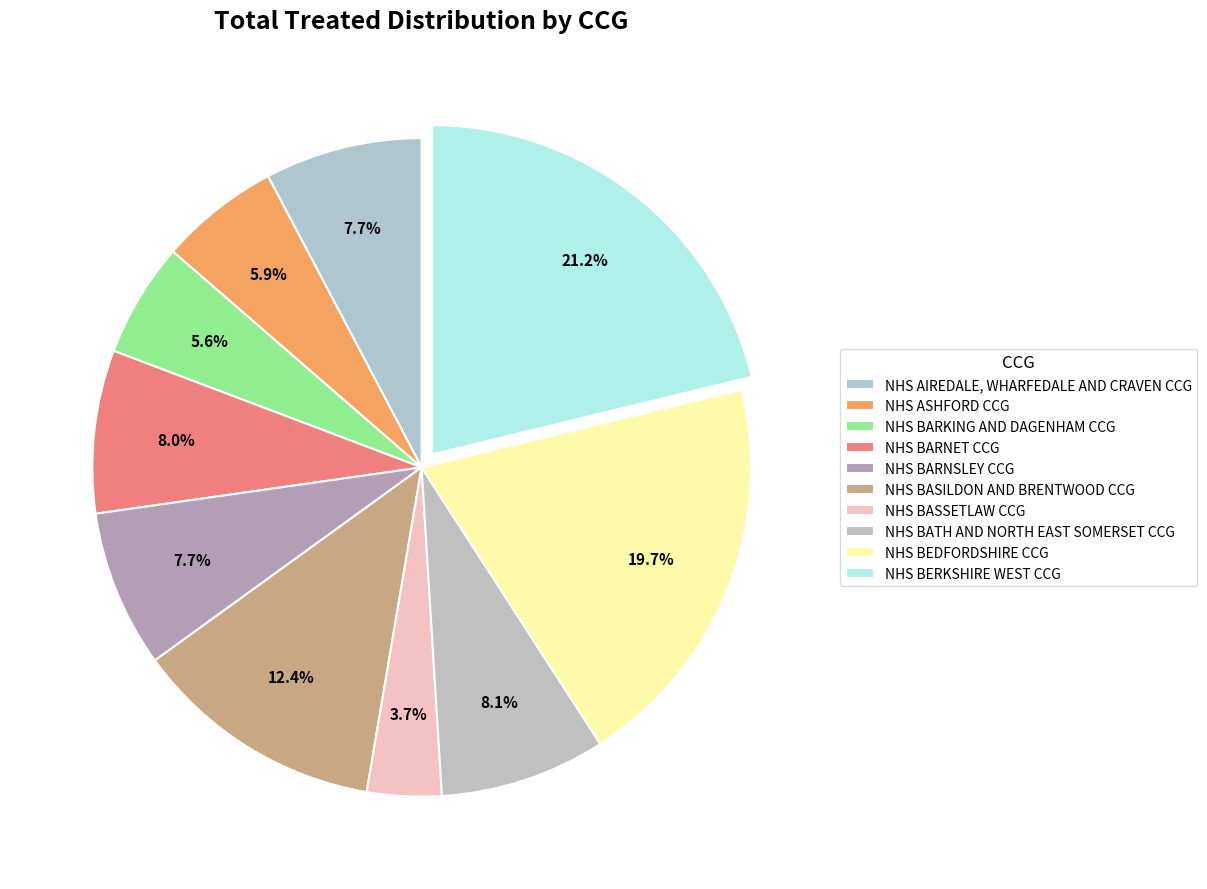

Rank the categories by value from highest to lowest.

NHS BERKSHIRE WEST CCG, NHS BEDFORDSHIRE CCG, NHS BASILDON AND BRENTWOOD CCG, NHS BATH AND NORTH EAST SOMERSET CCG, NHS BARNET CCG, NHS AIREDALE, WHARFEDALE AND CRAVEN CCG, NHS BARNSLEY CCG, NHS ASHFORD CCG, NHS BARKING AND DAGENHAM CCG, NHS BASSETLAW CCG